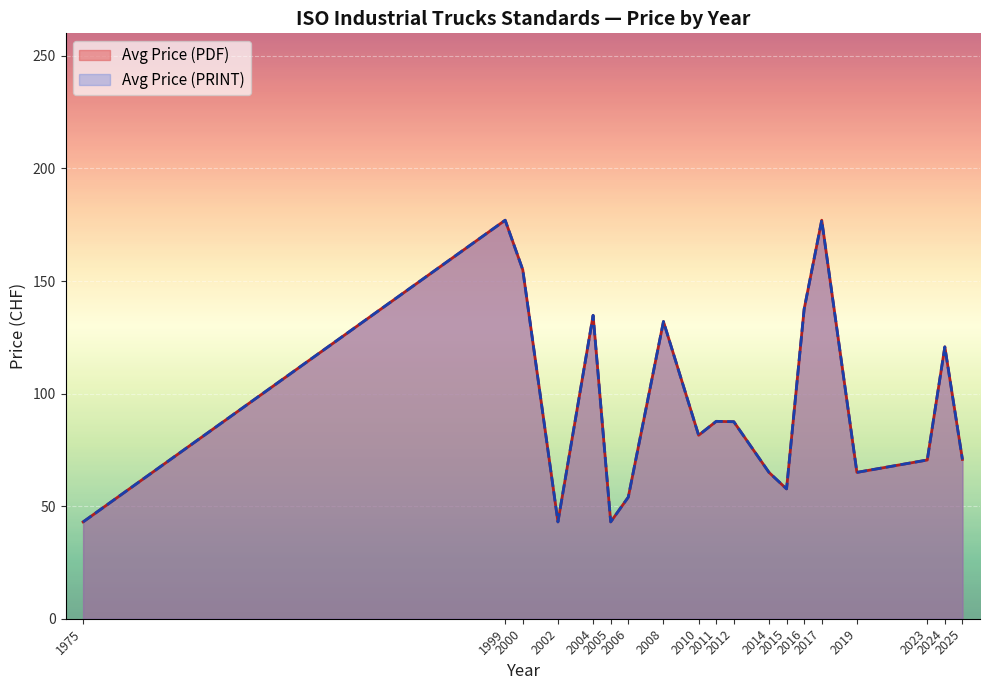

Where does the Avg Price (PDF) series first go above 65?

1999